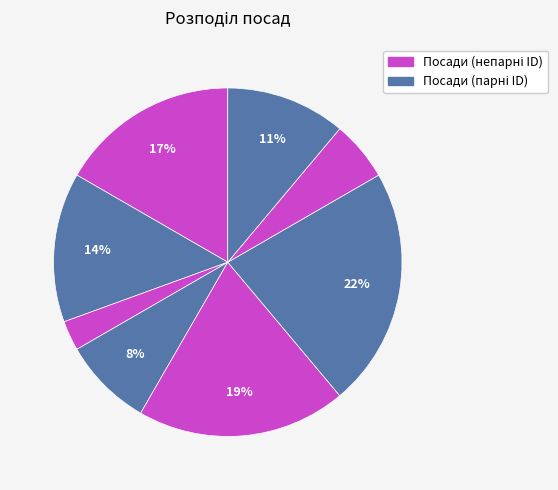

Which category has the biggest portion of the pie?

Завідувач філією